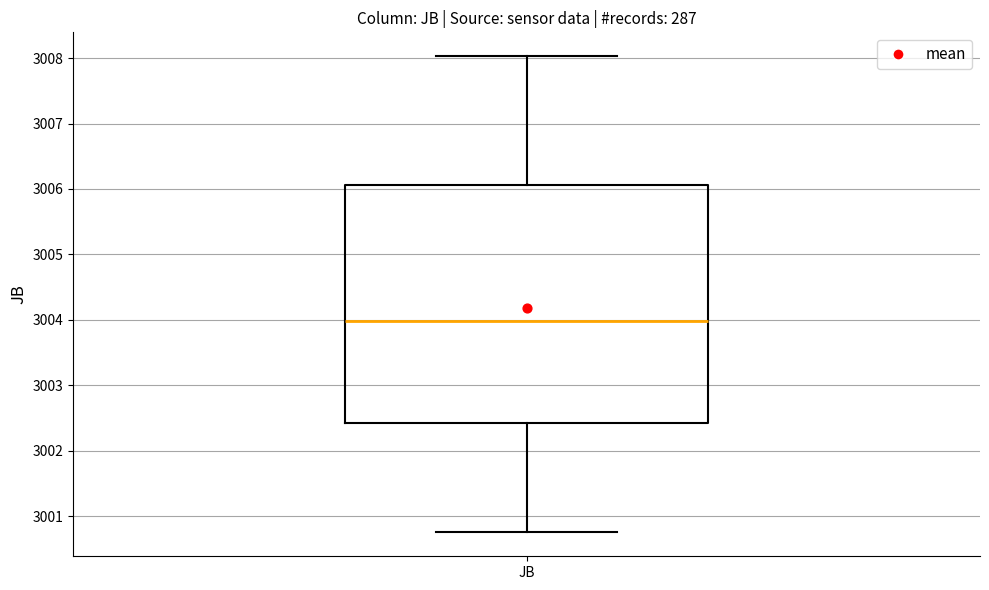

Read this box plot against the y-axis: the position of the median line, the range covered by the box, and the ends of both whiskers. The values are not printed on the chart, so give them approximately, as read against the axis.

median 3004.0, box 3002.4 to 3006.1, whiskers 3000.8 to 3008.0